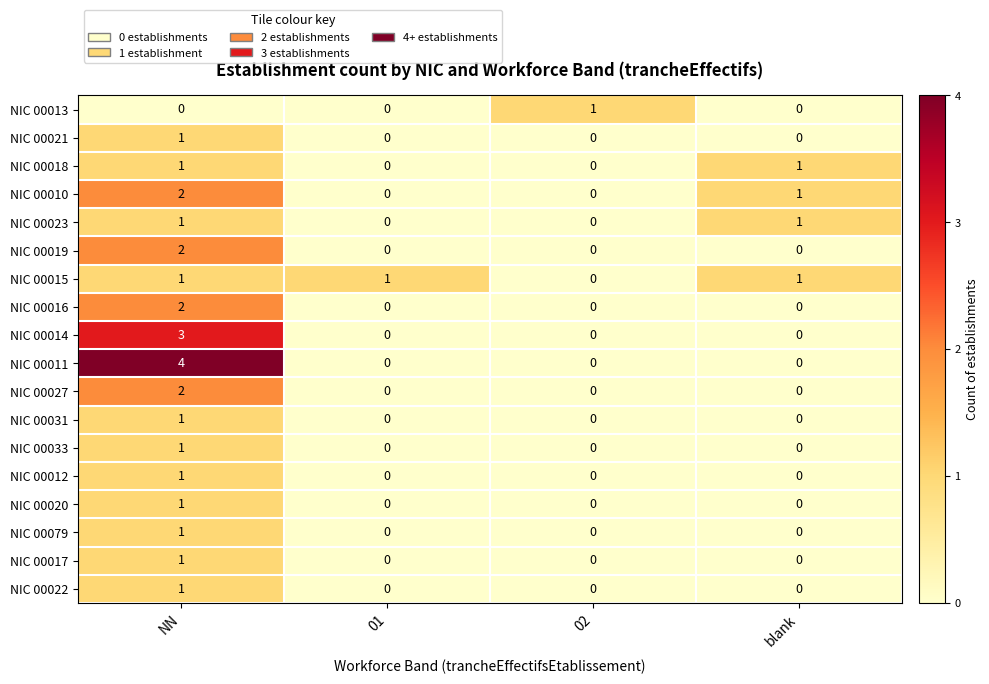

The NIC 00016 series shows 0 at 01. True or false?

True